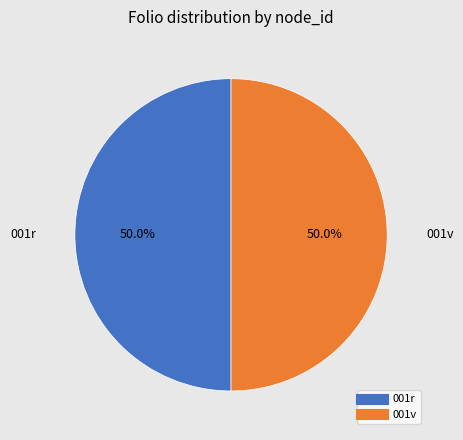

Is it true that 001r is 62% of the pie?

False